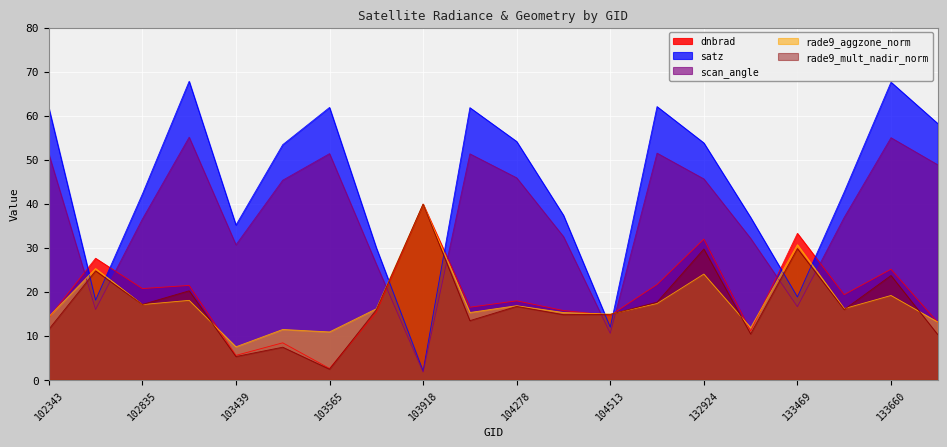

Which category has the lowest value across all series?

103918